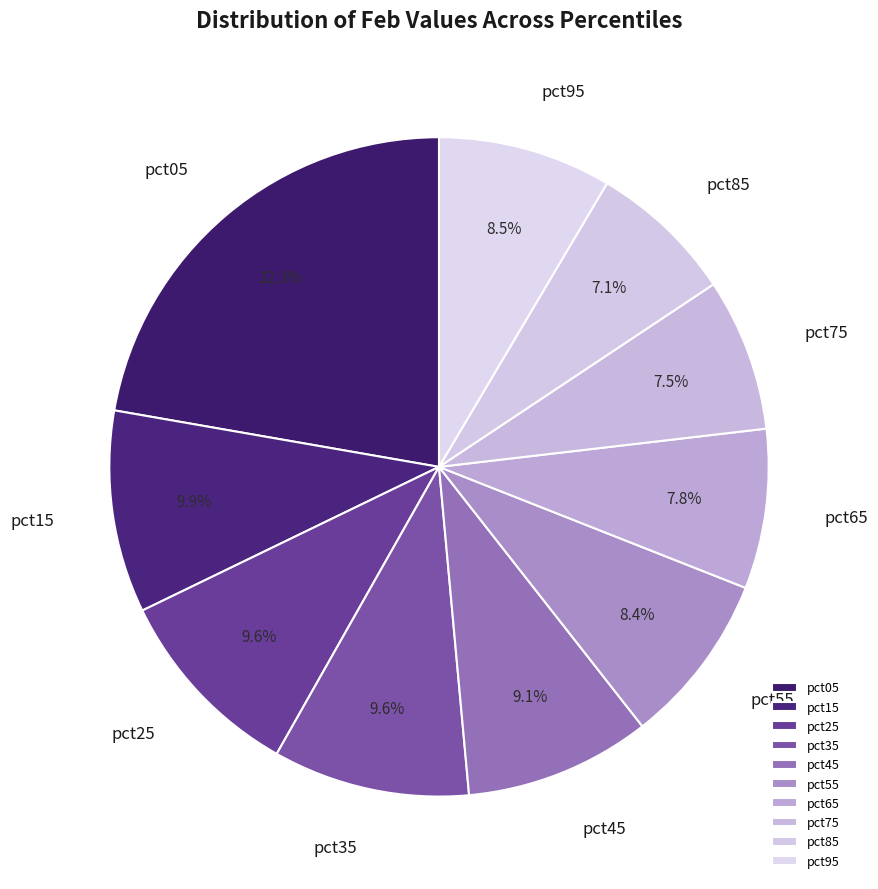

What percentage is the pct65 slice, to the nearest percent?

8%